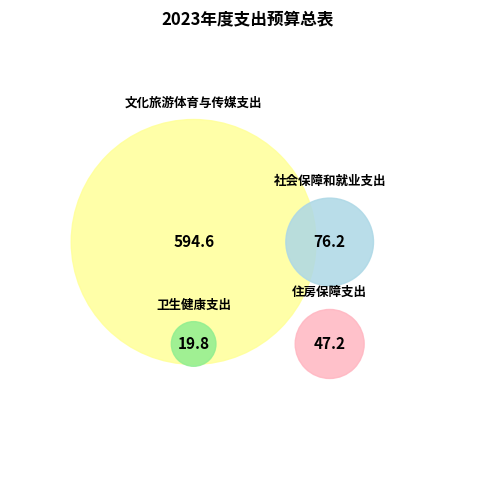

What percentage do 卫生健康支出 and 社会保障和就业支出 together represent?

13.0%